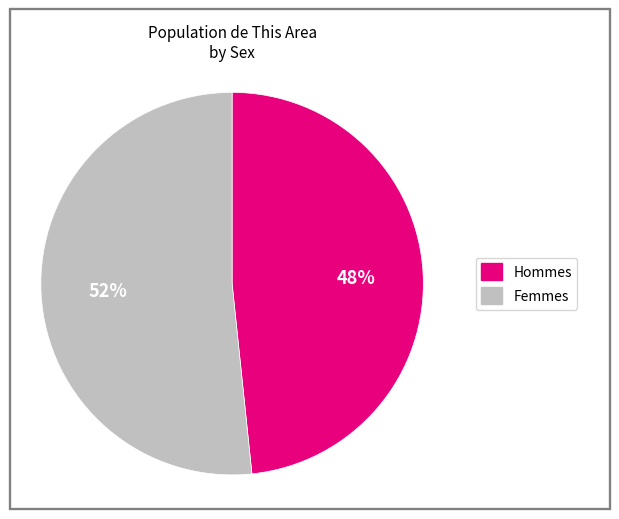

To the nearest percent, what is the average slice percentage?

50%